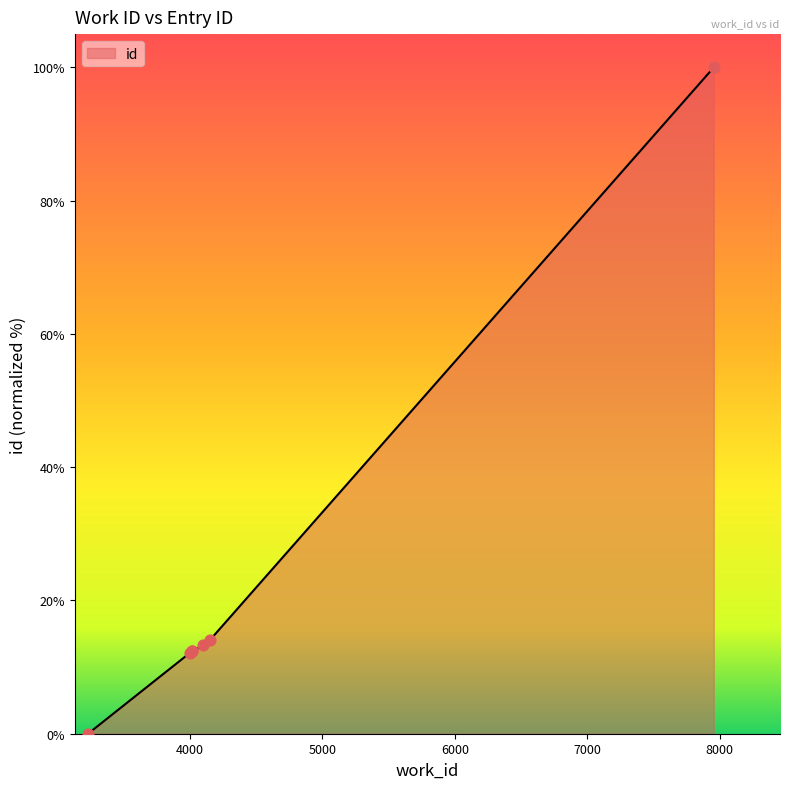

What is the average value?

23.4